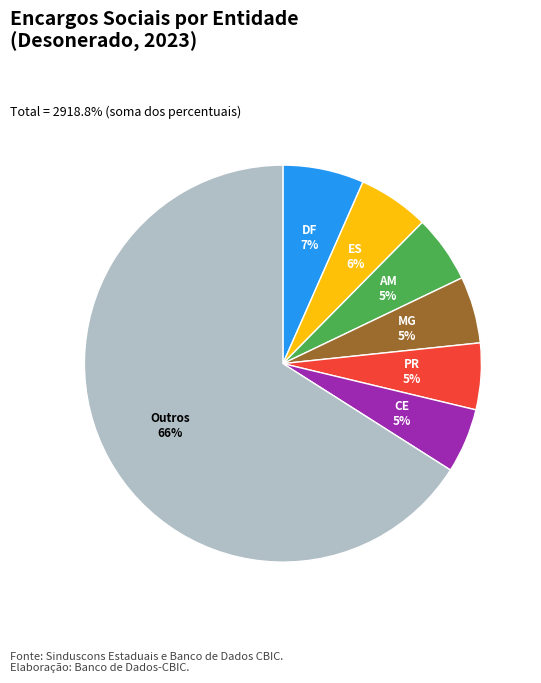

To the nearest percent, what is the average slice percentage?

14%